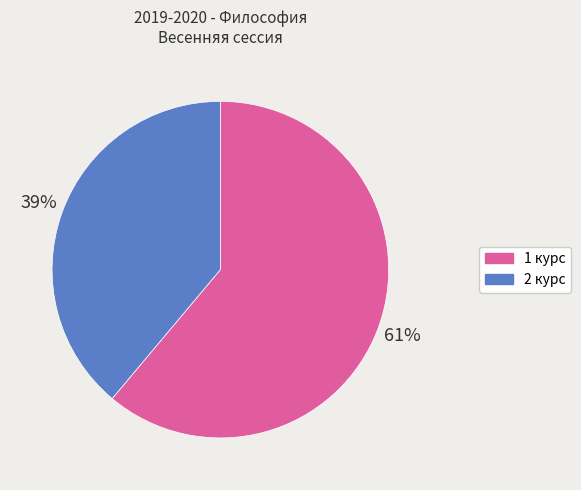

True or false: 2 курс accounts for 50% of the total.

False